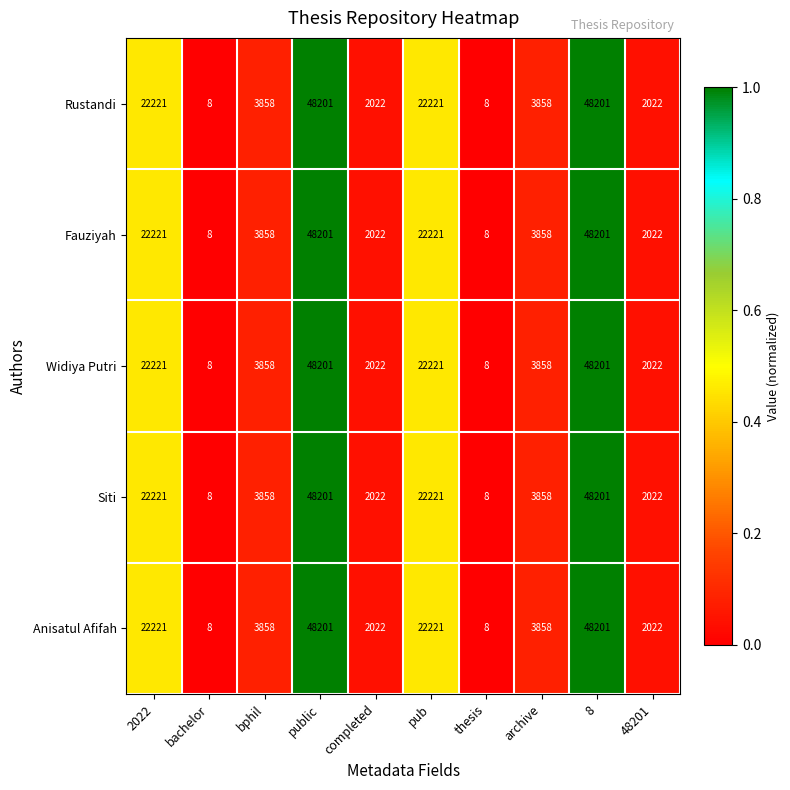

What value does the Rustandi series have at public, to the nearest 50?

48200